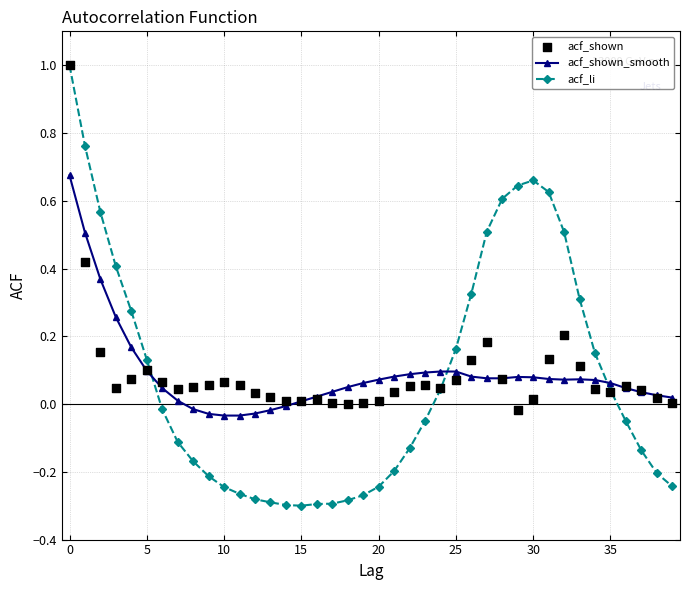

What is the total value across all series at 34?

0.3